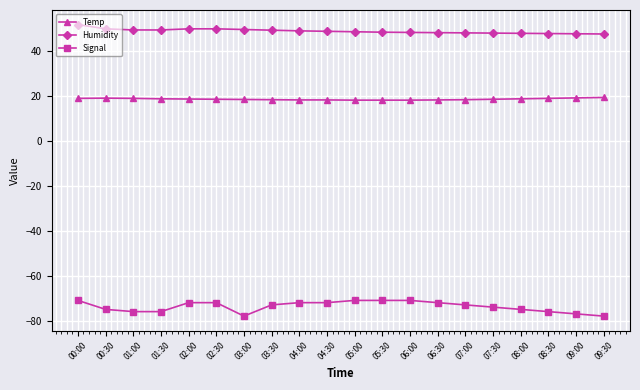

What is the total value across all series at 09:30?

-10.7